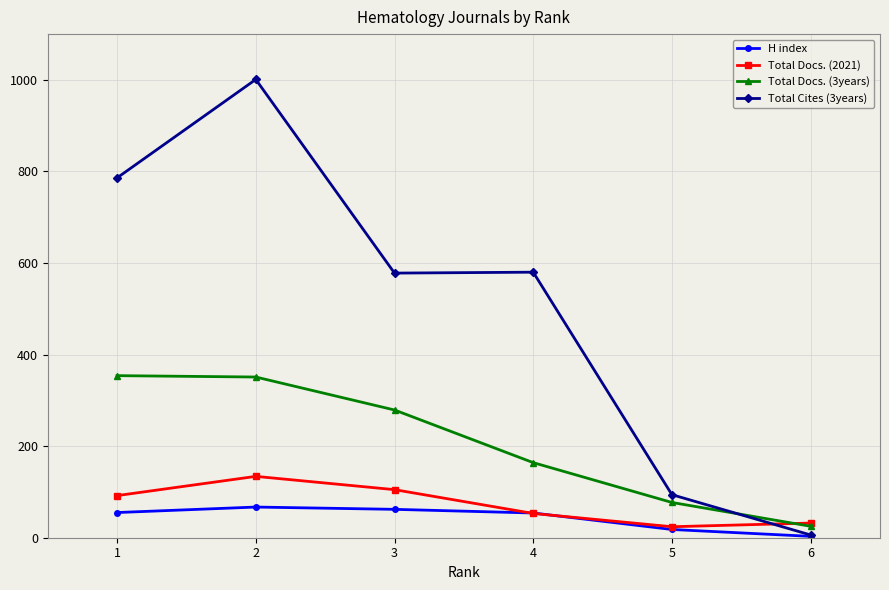

What is the value of the Total Cites (3years) point at the 2nd from the left?

1001